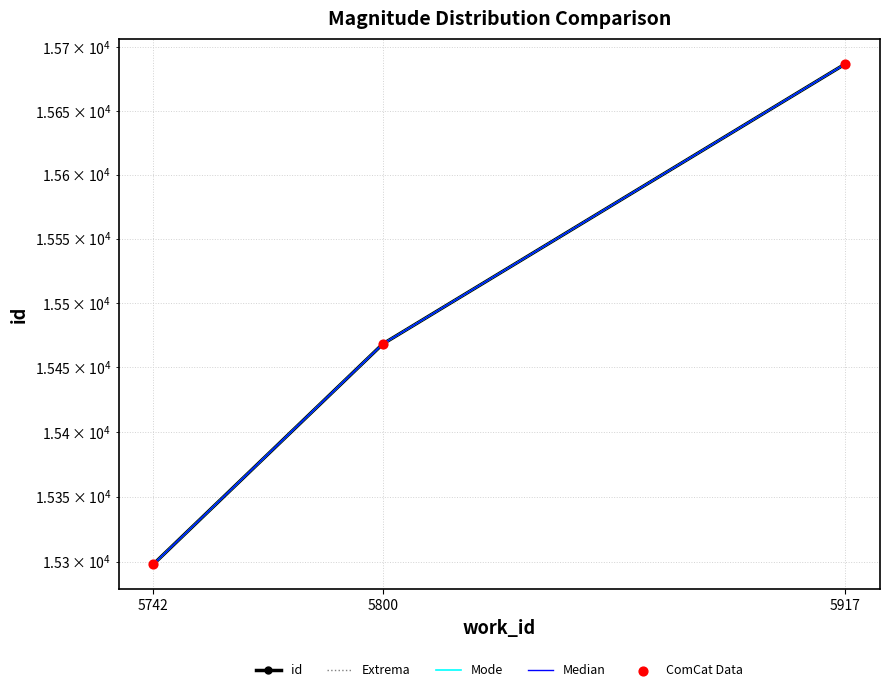

At which category is the sum across all series the highest?

5917